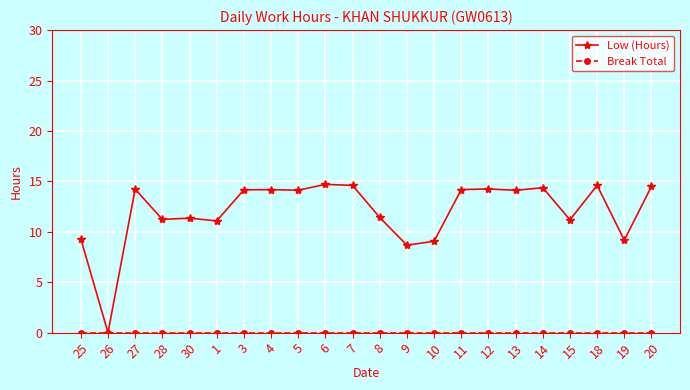

What value does the Low (Hours) series have at 9?

8.7